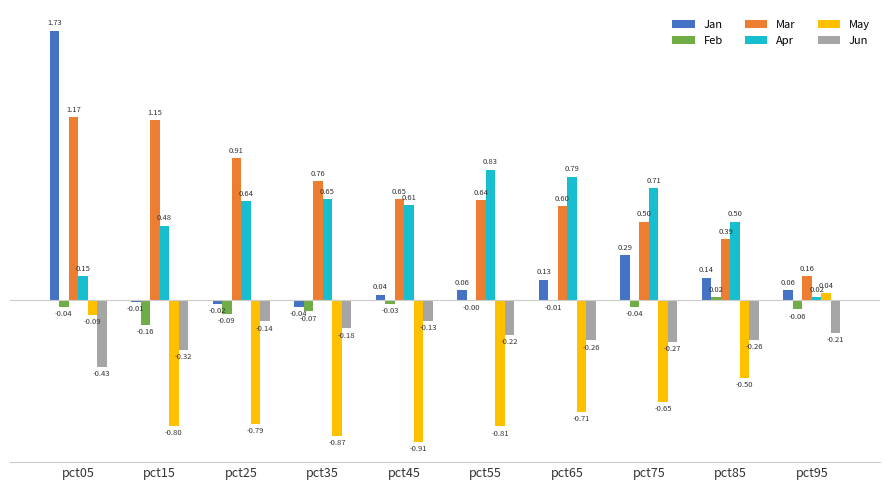

Which series has the largest range (max minus min)?

Jan